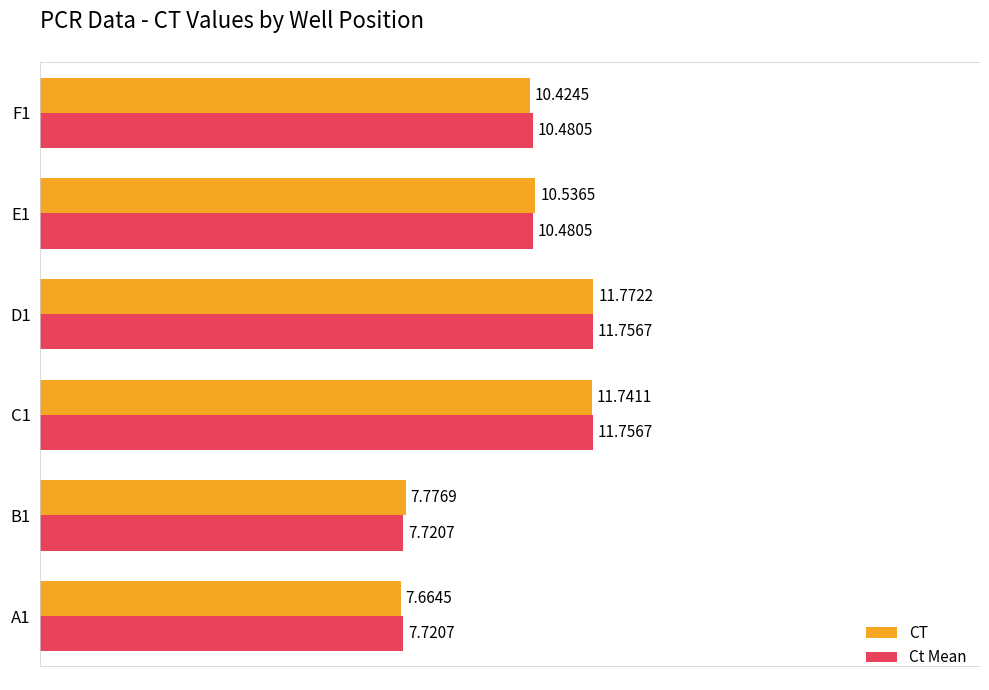

Is the value of CT at C1 greater than the value of Ct Mean at F1?

Yes